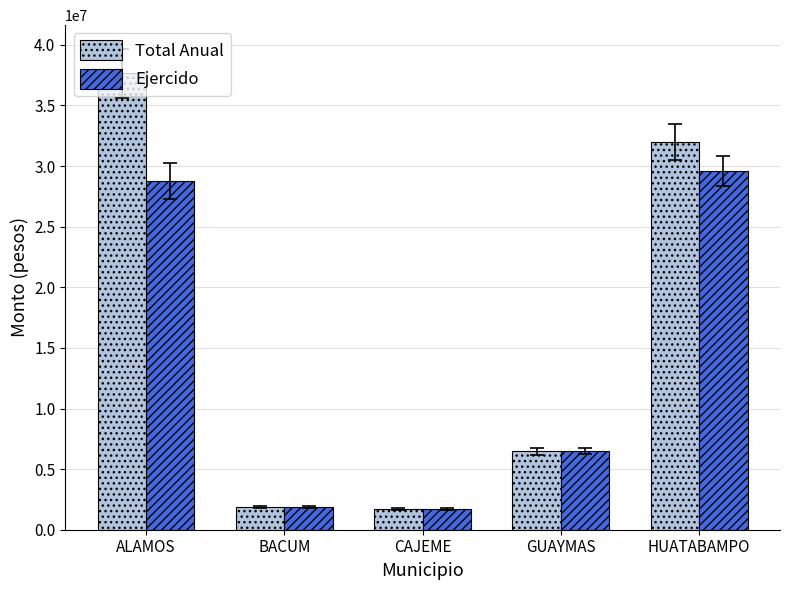

Which series changed the most between ALAMOS and CAJEME?

Total Anual